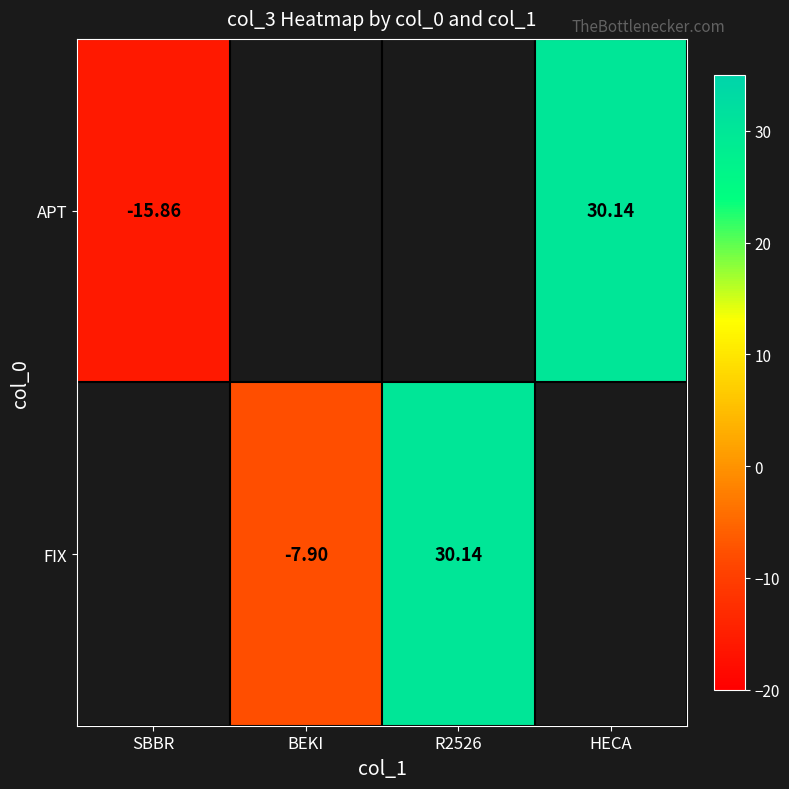

Which label corresponds to the smallest value in the chart?

SBBR